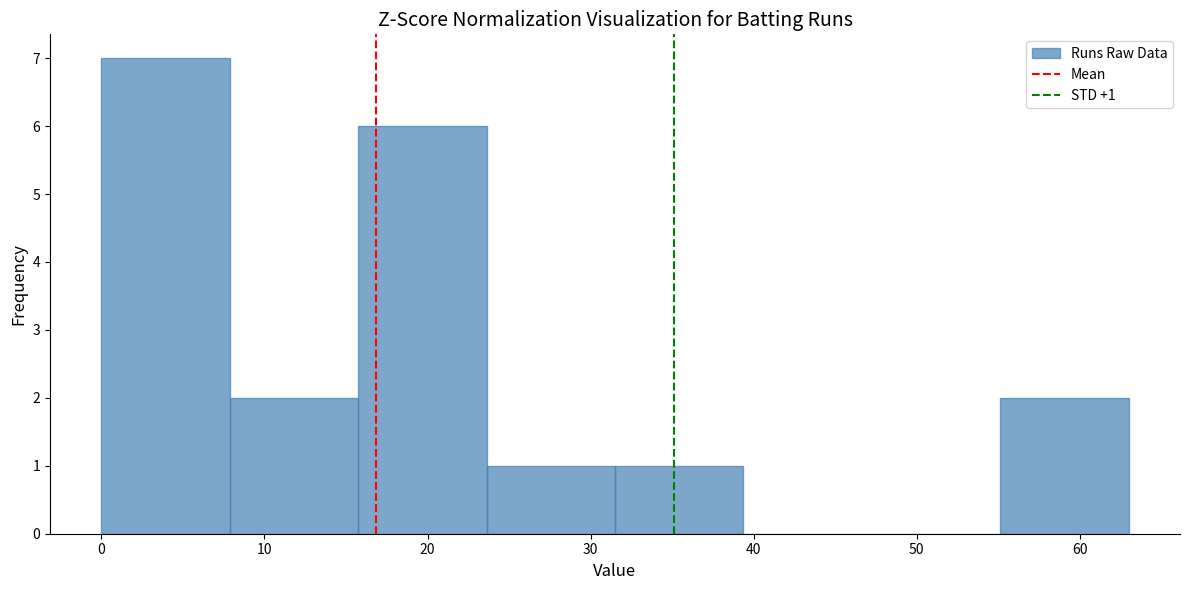

Over which range of the x-axis is the bar tallest?

0 to 8